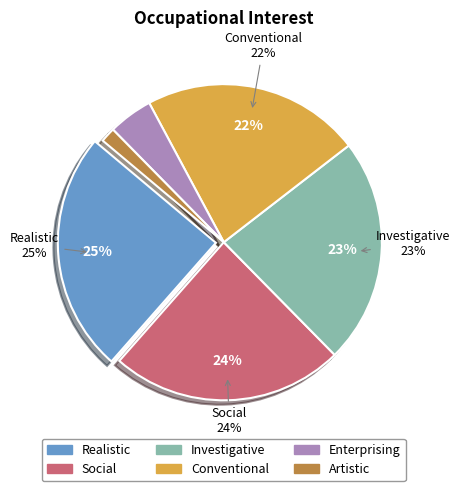

To the nearest percent, what percentage of the pie is Realistic?

25%